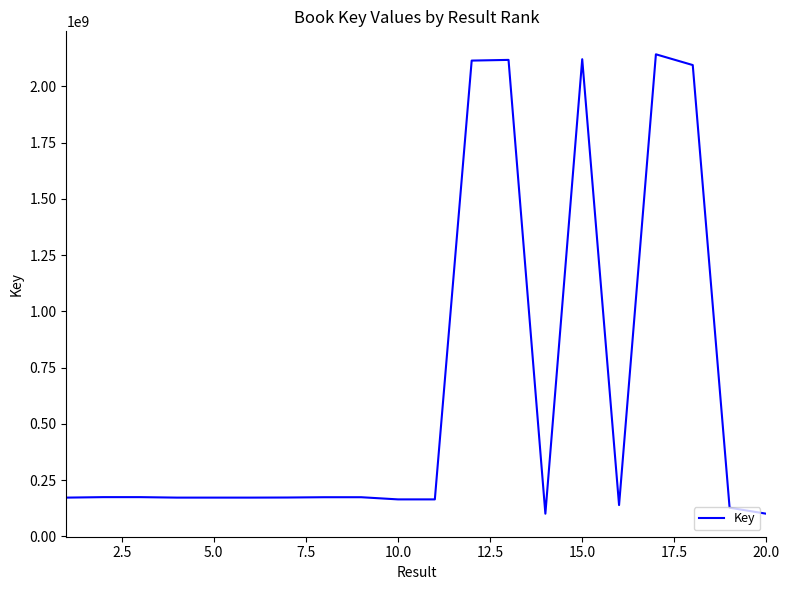

What is the minimum value shown in the chart?

100740047